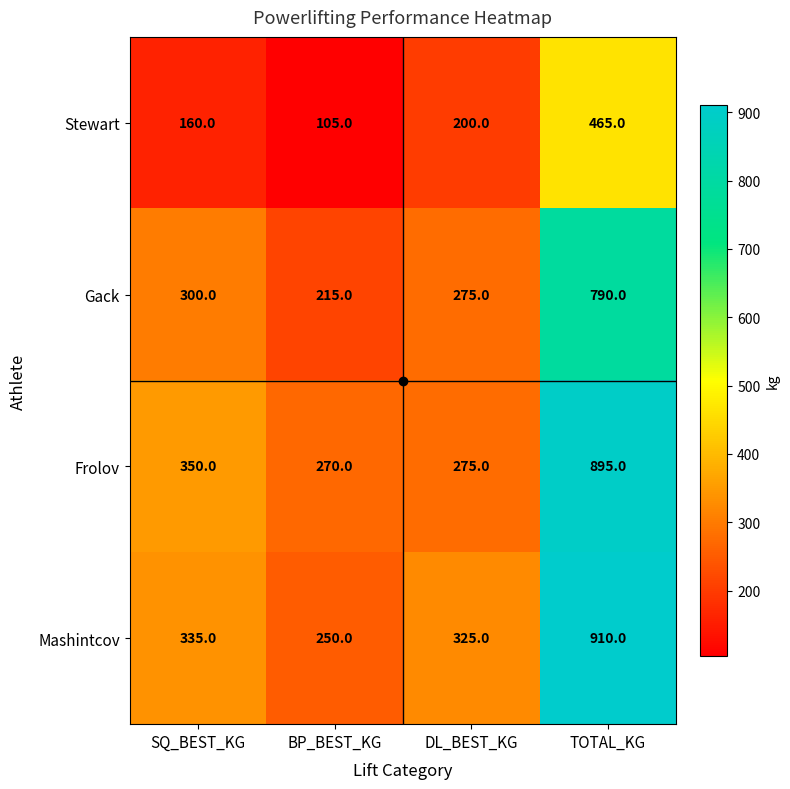

What value does the Mashintcov series have at TOTAL_KG?

910